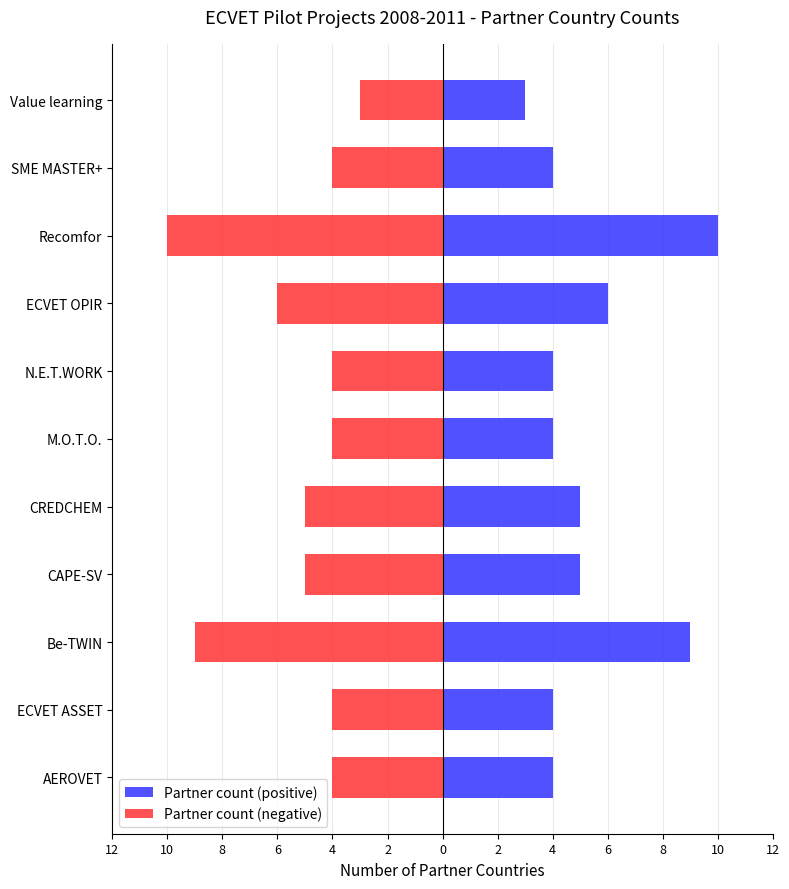

Between CAPE-SV and Value learning, which series saw the biggest shift?

Partner count (positive)